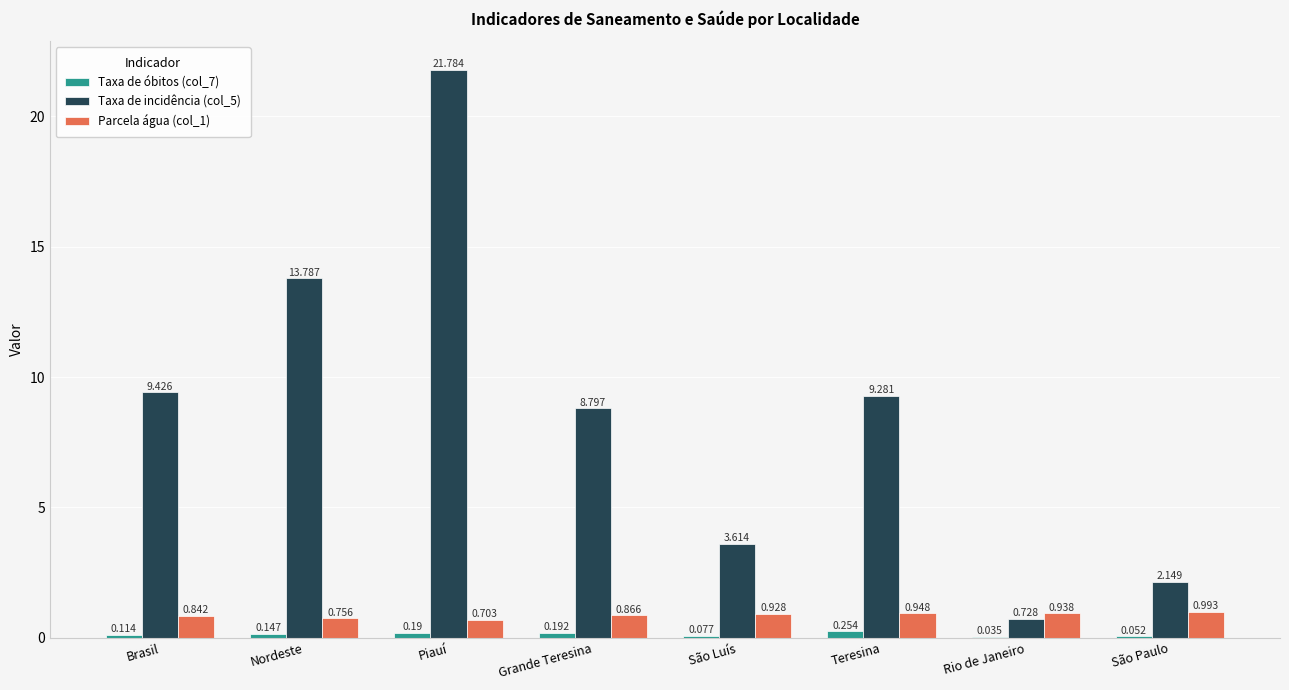

Is the value of Parcela água (col_1) at Brasil greater than the value of Taxa de óbitos (col_7) at Nordeste?

Yes